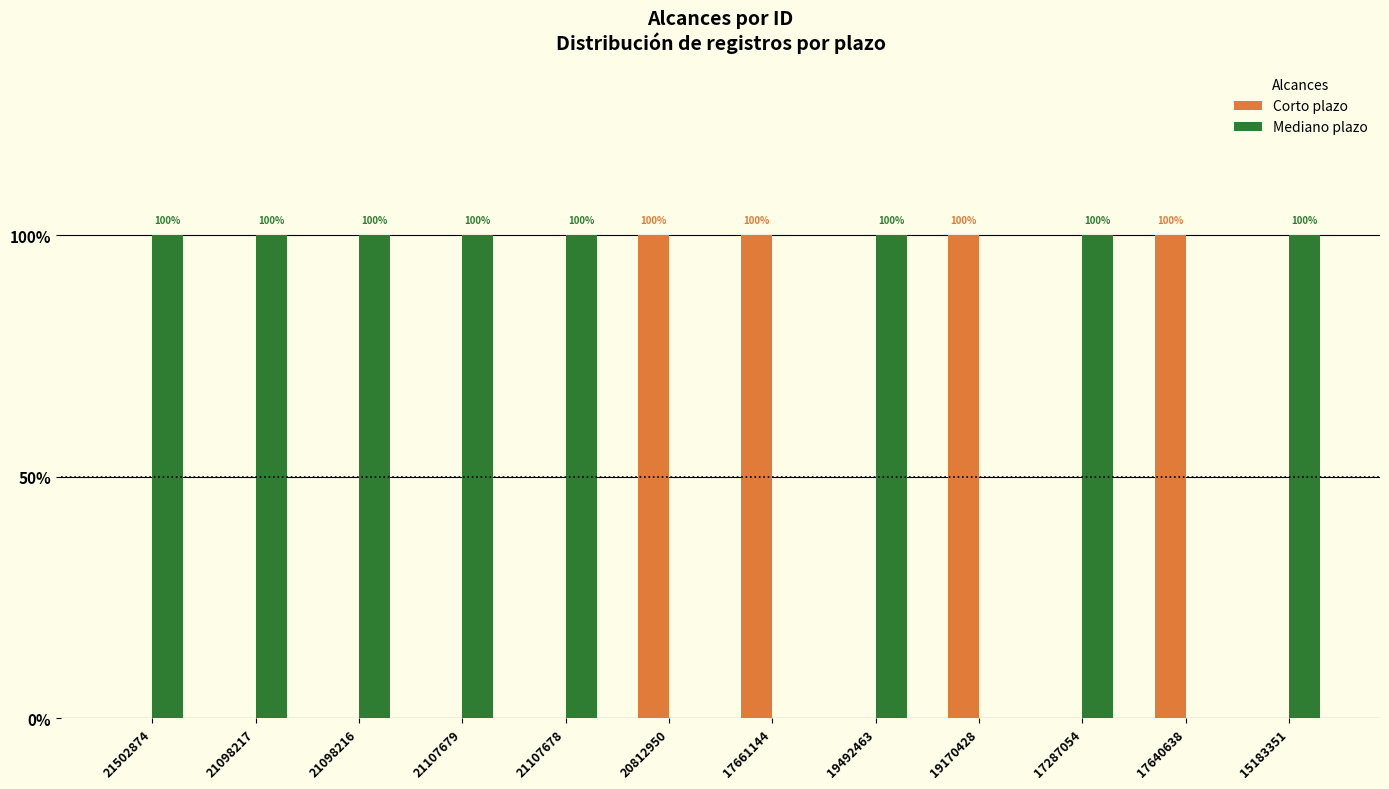

Which series changed the most between 21502874 and 21107679?

Corto plazo